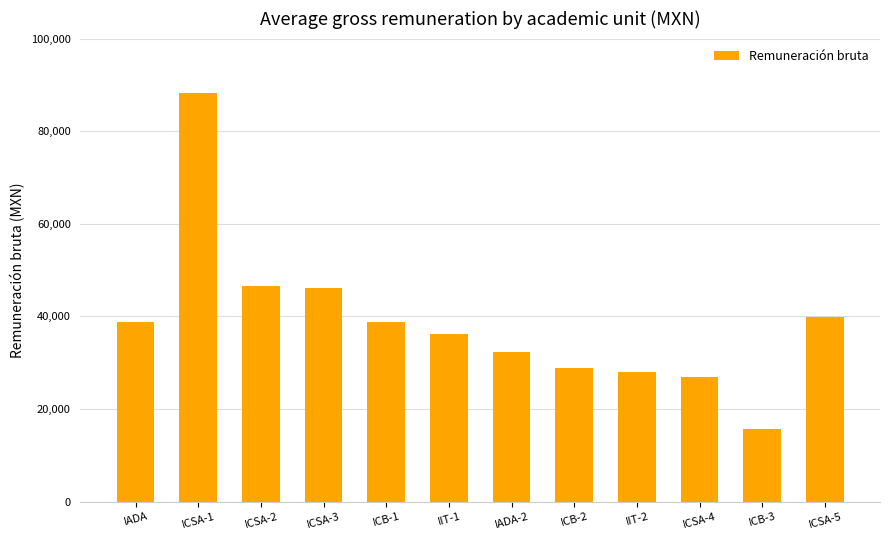

True or false: the data shows 23370.0 at ICSA-2.

False